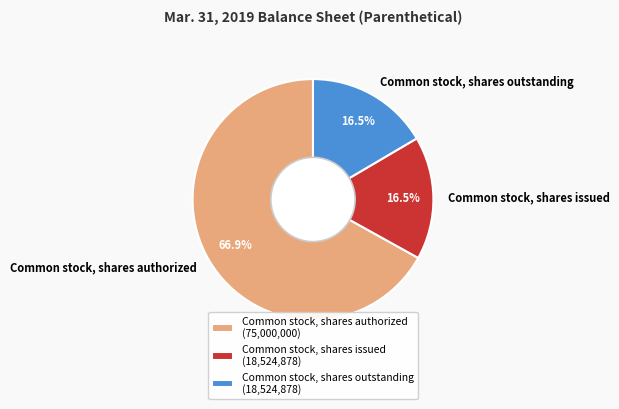

To the nearest percent, what is the average slice percentage?

33%